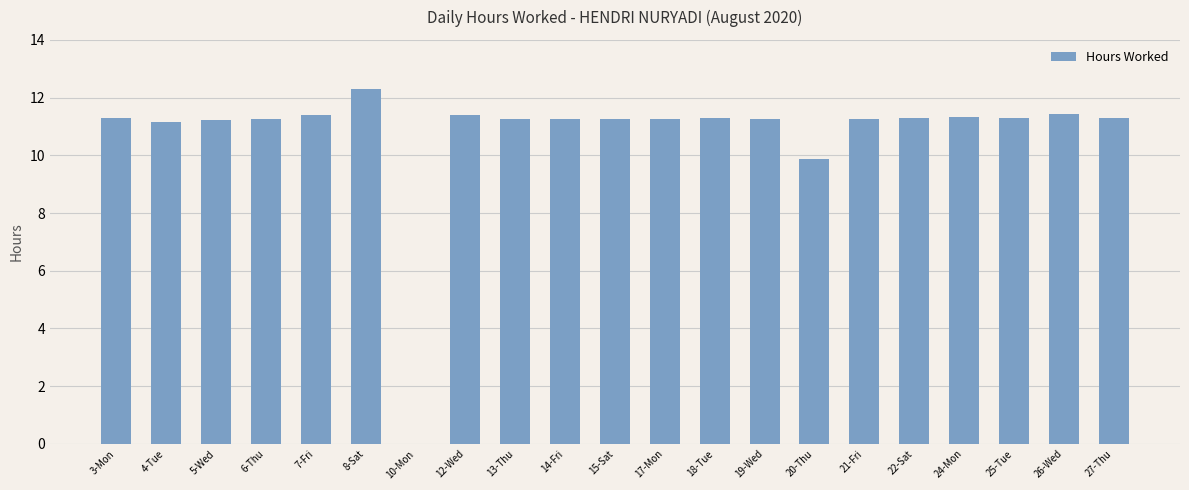

At which category does the chart reach its peak across all series?

8-Sat